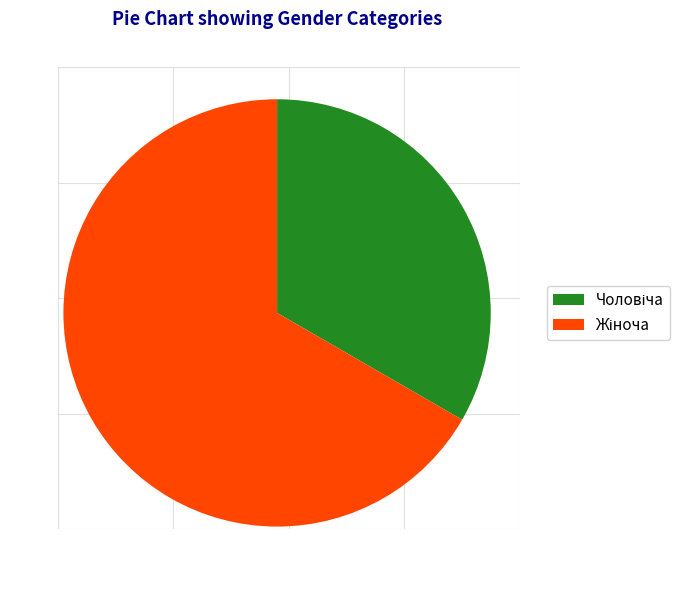

Does any single category account for the majority?

Yes